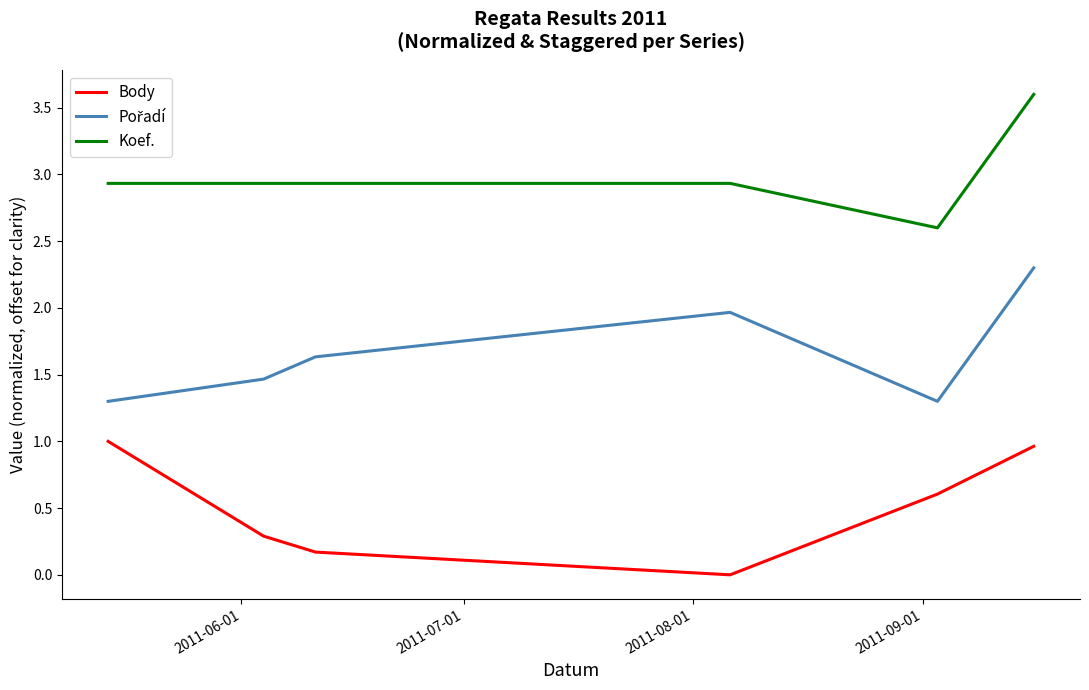

Which series has the largest total across all categories?

Koef.